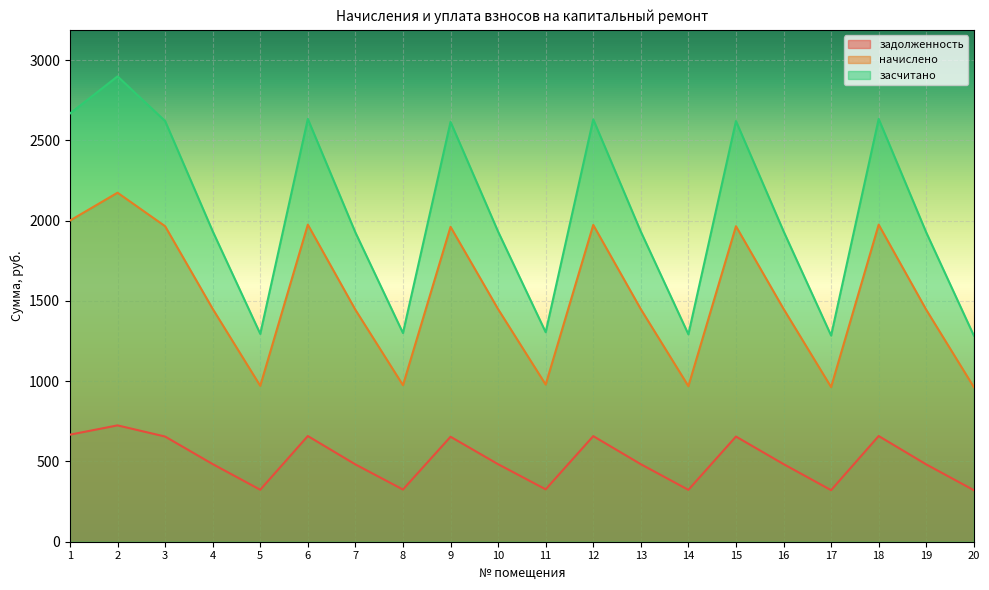

How many lines are shown in the chart?

3